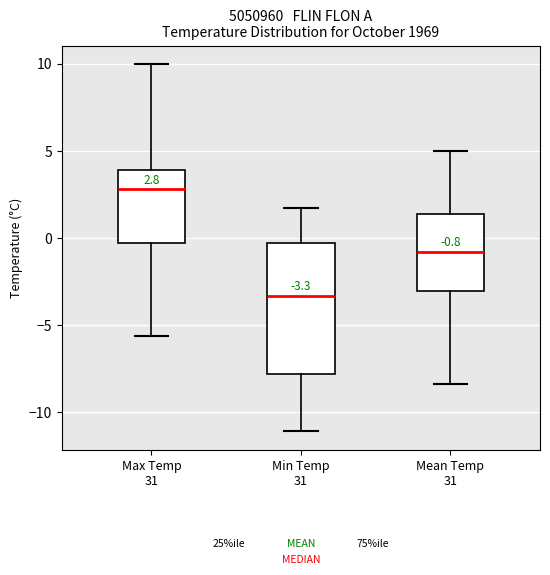

Which box has the lowest median line?

Min Temp 31